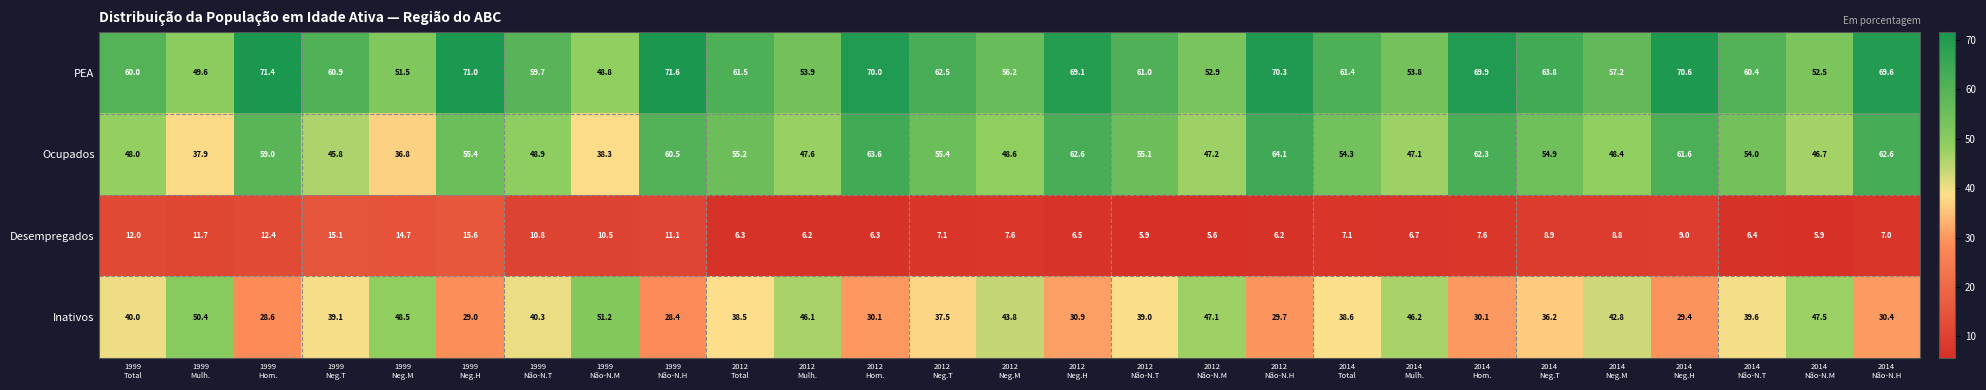

At how many categories does at least one series exceed 63?

10